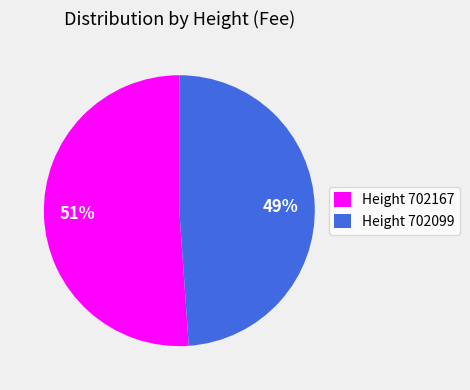

True or false: Height 702167 accounts for 44% of the total.

False